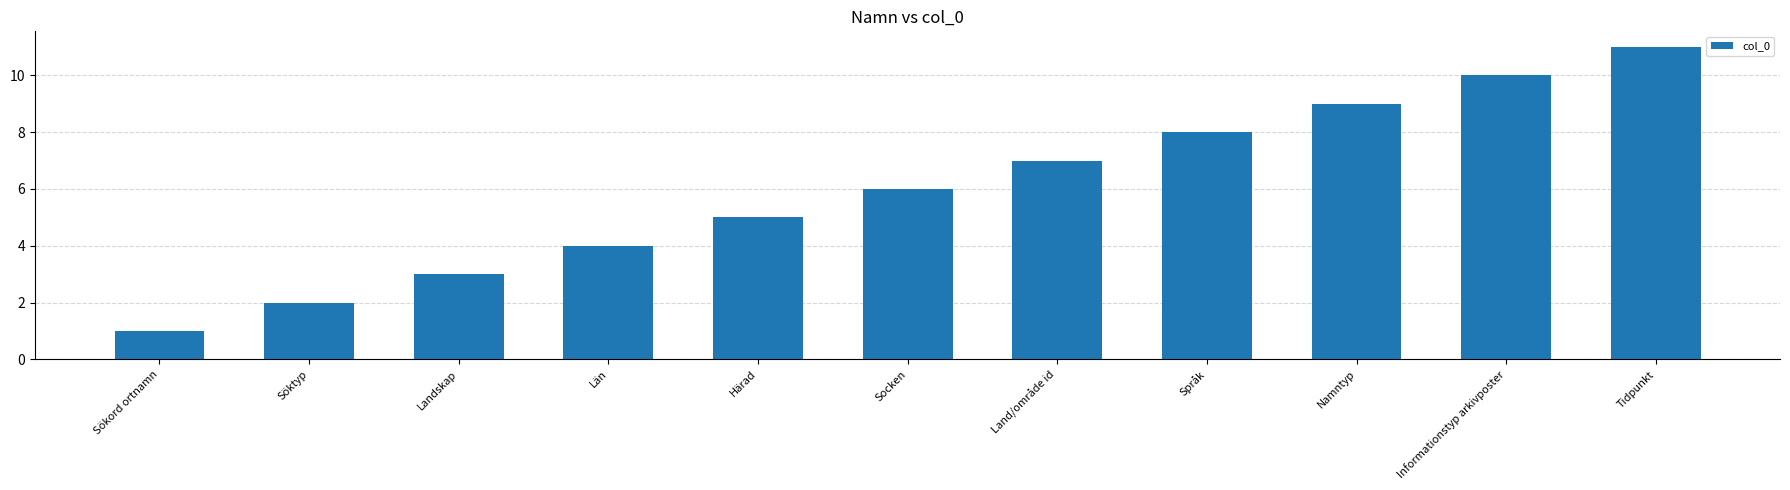

Are the bars grouped side by side (vs. stacked)?

No